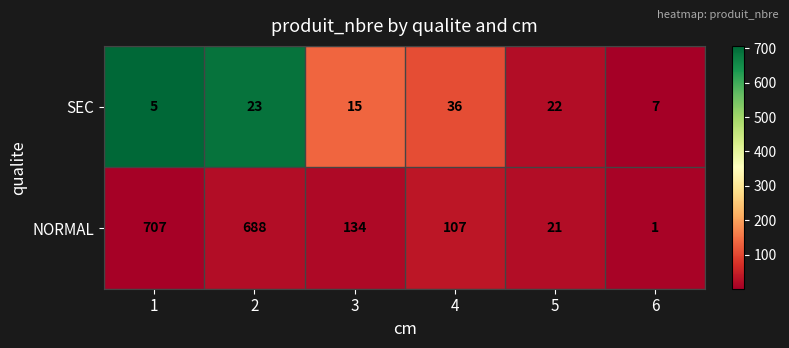

List the series in order of their overall mean, lowest first.

SEC, NORMAL